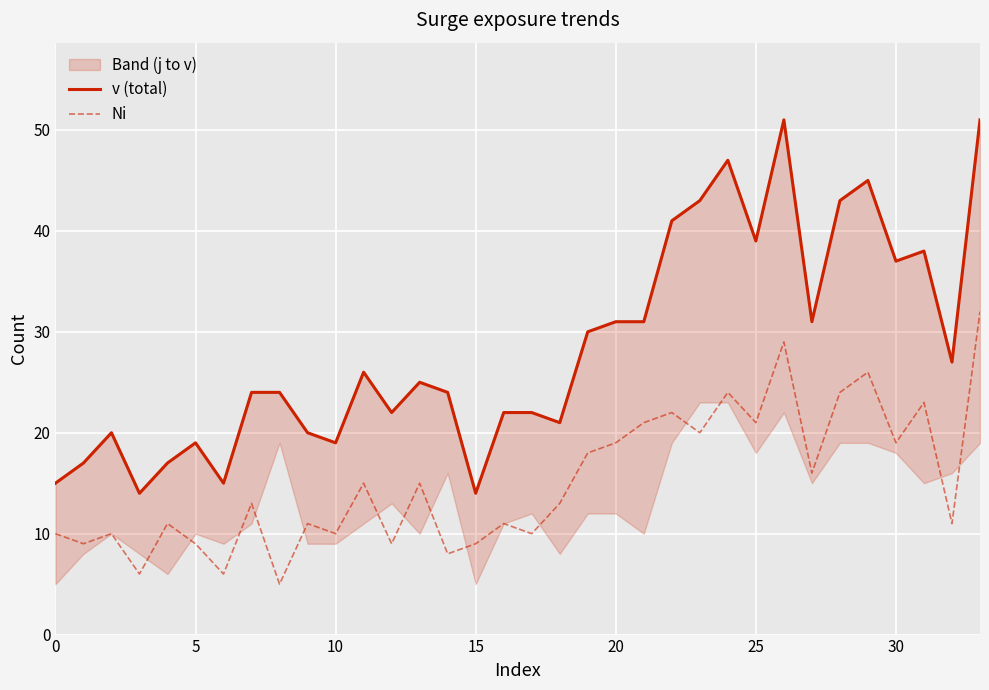

What is the highest value of the Ni series?

32